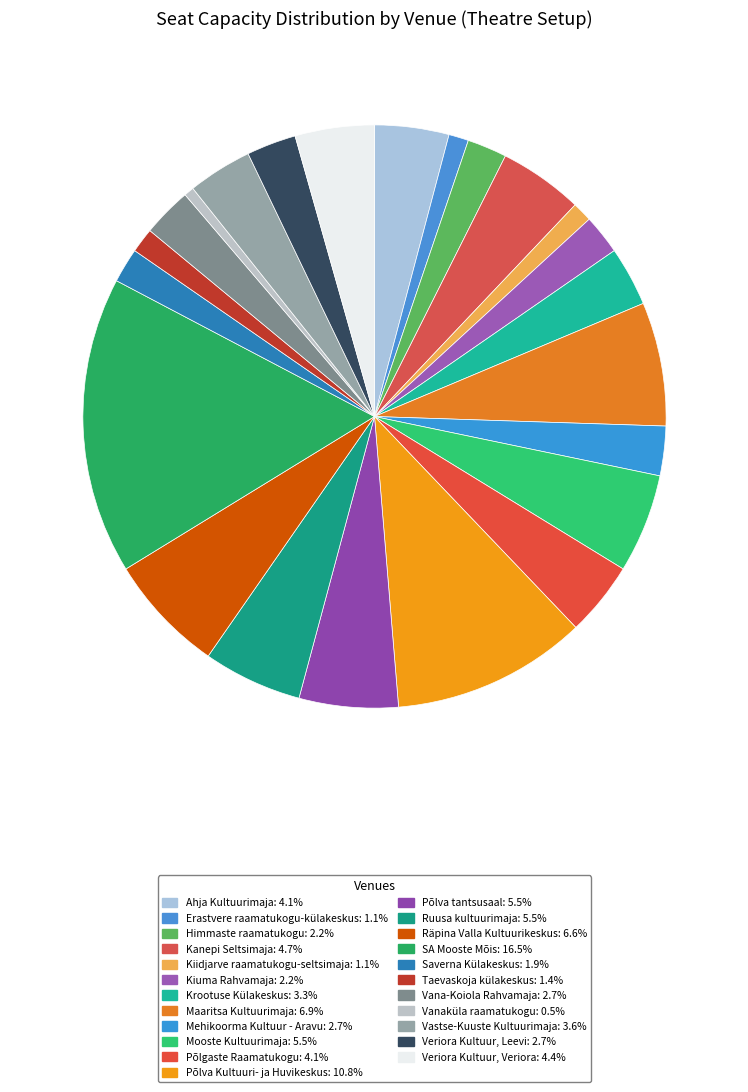

How many slices are in this pie chart?

23